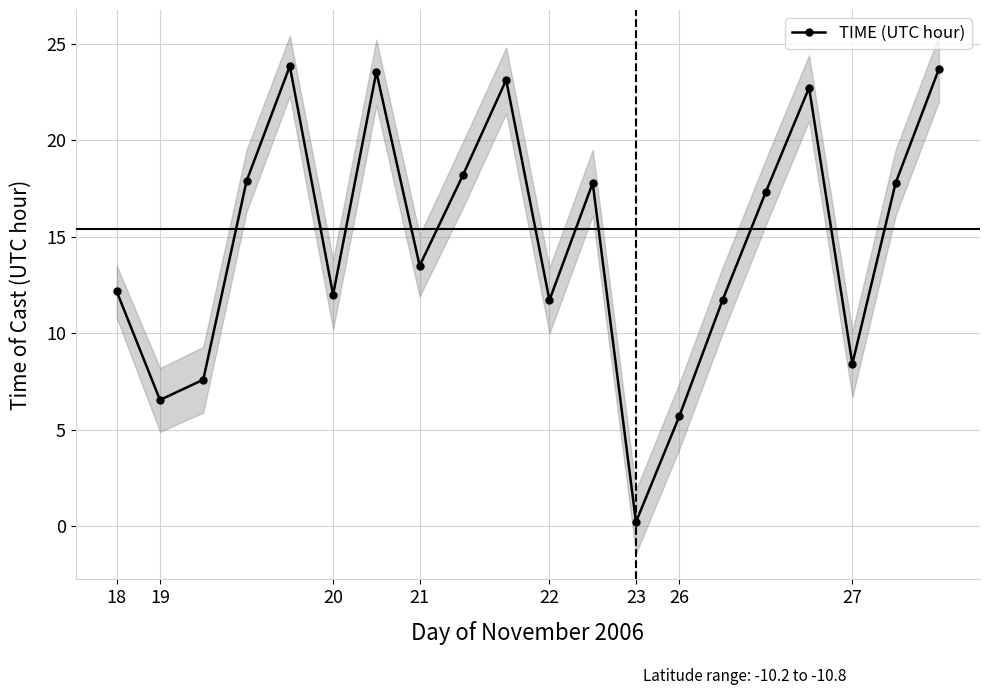

Reading left to right, extract all data points from this chart.

12.2	6.5	7.6	17.9	23.8	12.0	23.5	13.5	18.2	23.1	11.7	17.8	0.2	5.7	11.7	17.3	22.7	8.4	17.8	23.7